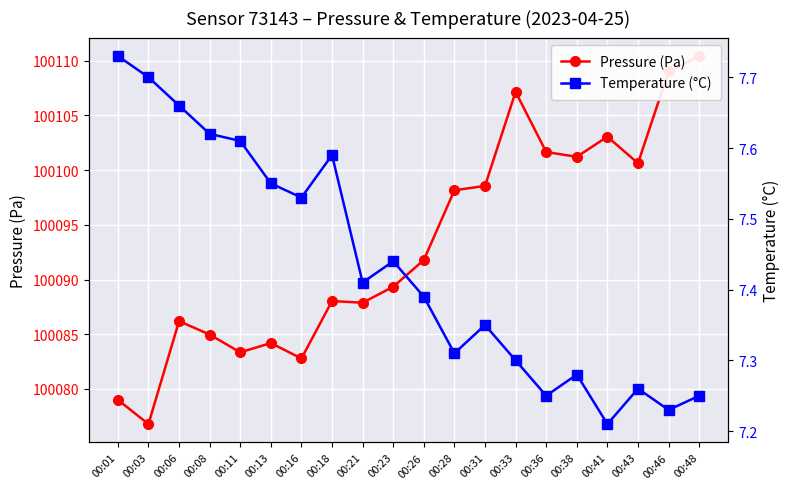

What is the difference between the maximum and second lowest values in the Pressure (Pa) series?

31.4